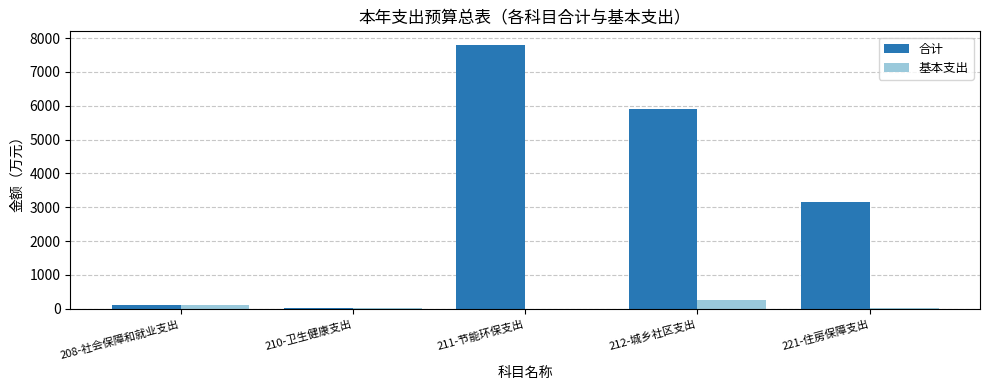

Which category has the highest value in the 基本支出 series?

212-城乡社区支出